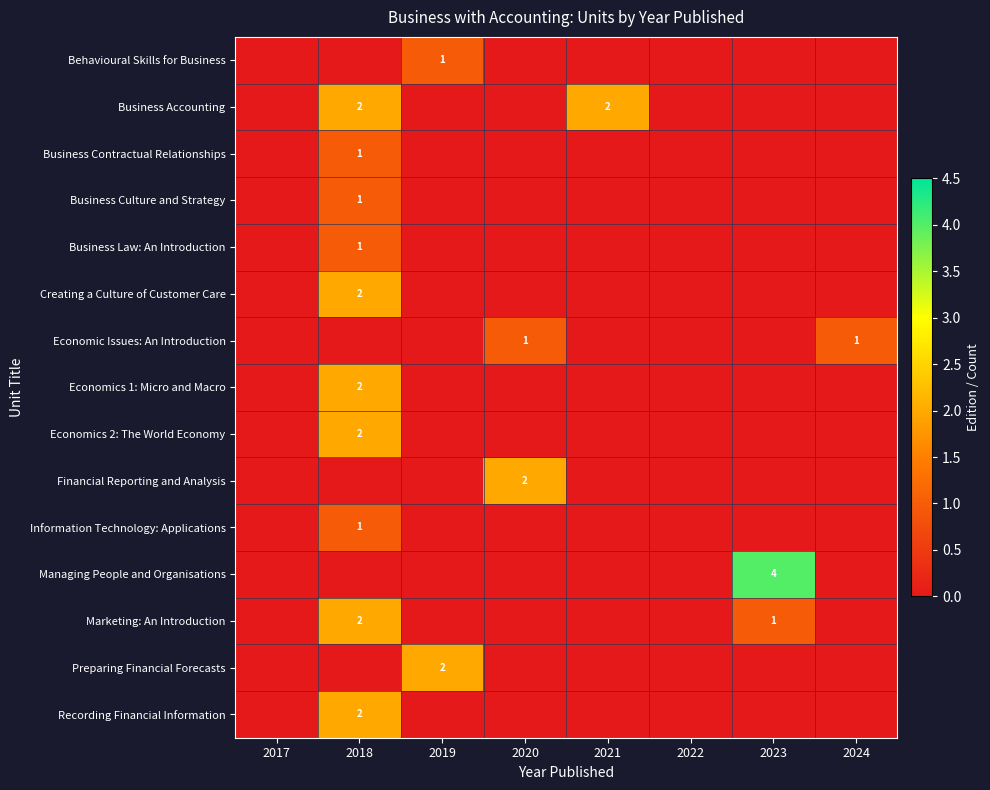

List the series in order of their peak value, lowest first.

Behavioural Skills for Business, Business Contractual Relationships, Business Culture and Strategy, Business Law: An Introduction, Economic Issues: An Introduction, Information Technology: Applications, Business Accounting, Creating a Culture of Customer Care, Economics 1: Micro and Macro, Economics 2: The World Economy, Financial Reporting and Analysis, Marketing: An Introduction, Preparing Financial Forecasts, Recording Financial Information, Managing People and Organisations